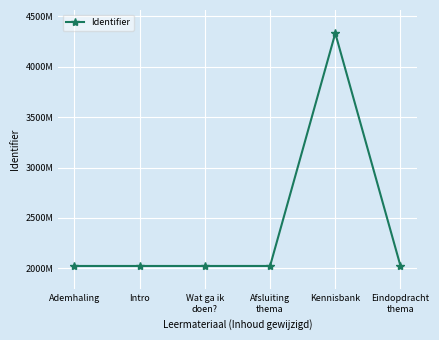

Does the chart have visible grid lines?

Yes